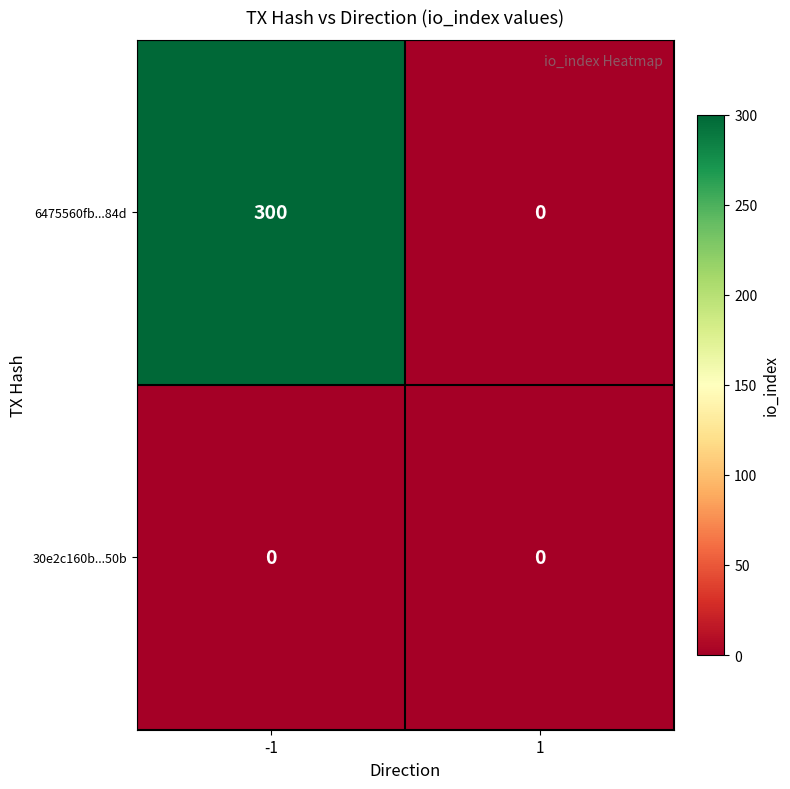

Between -1 and 1, which series saw the biggest shift?

6475560fb...84d